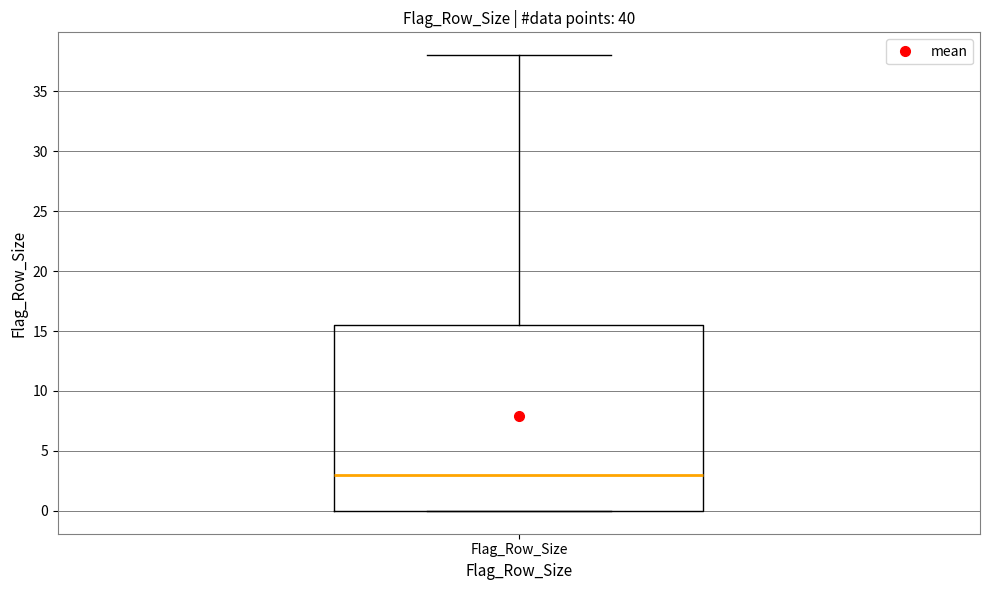

Where is the lower edge of the box for Flag_Row_Size on the y-axis? The values are not printed on the chart, so give them approximately, as read against the axis.

0.0